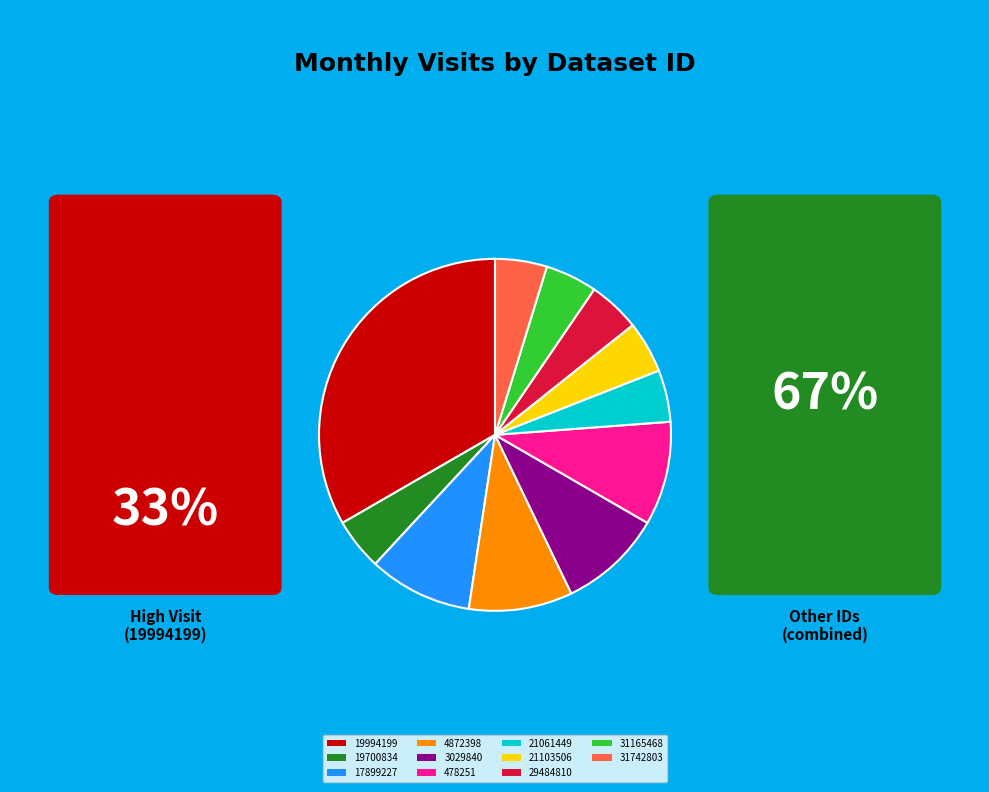

What is the largest slice in the pie chart?

19994199